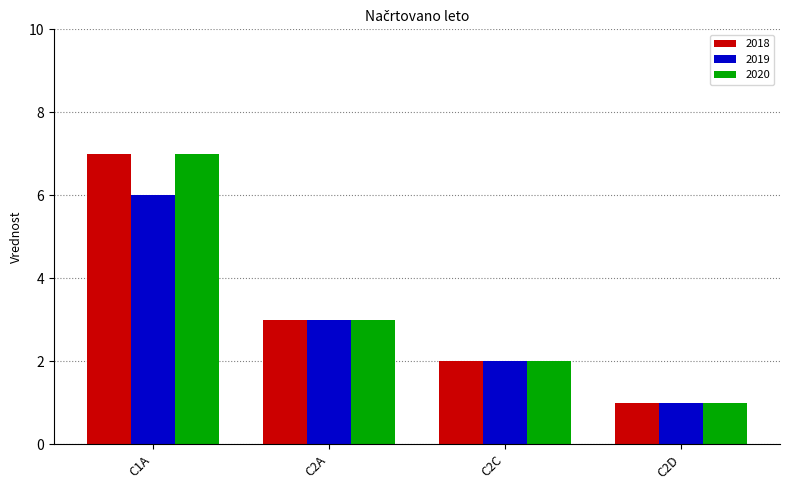

Where does the 2018 series first go above 3?

C1A